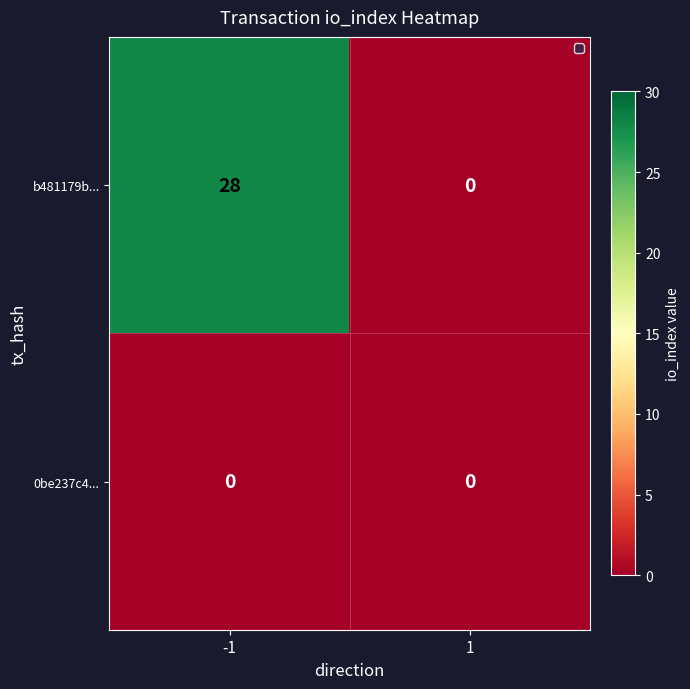

At which category is the sum across all series the highest?

-1